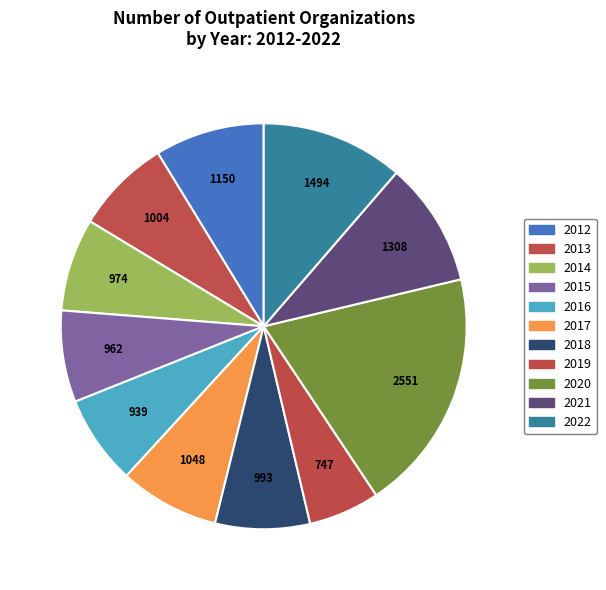

What is the smallest slice in the pie chart?

2019